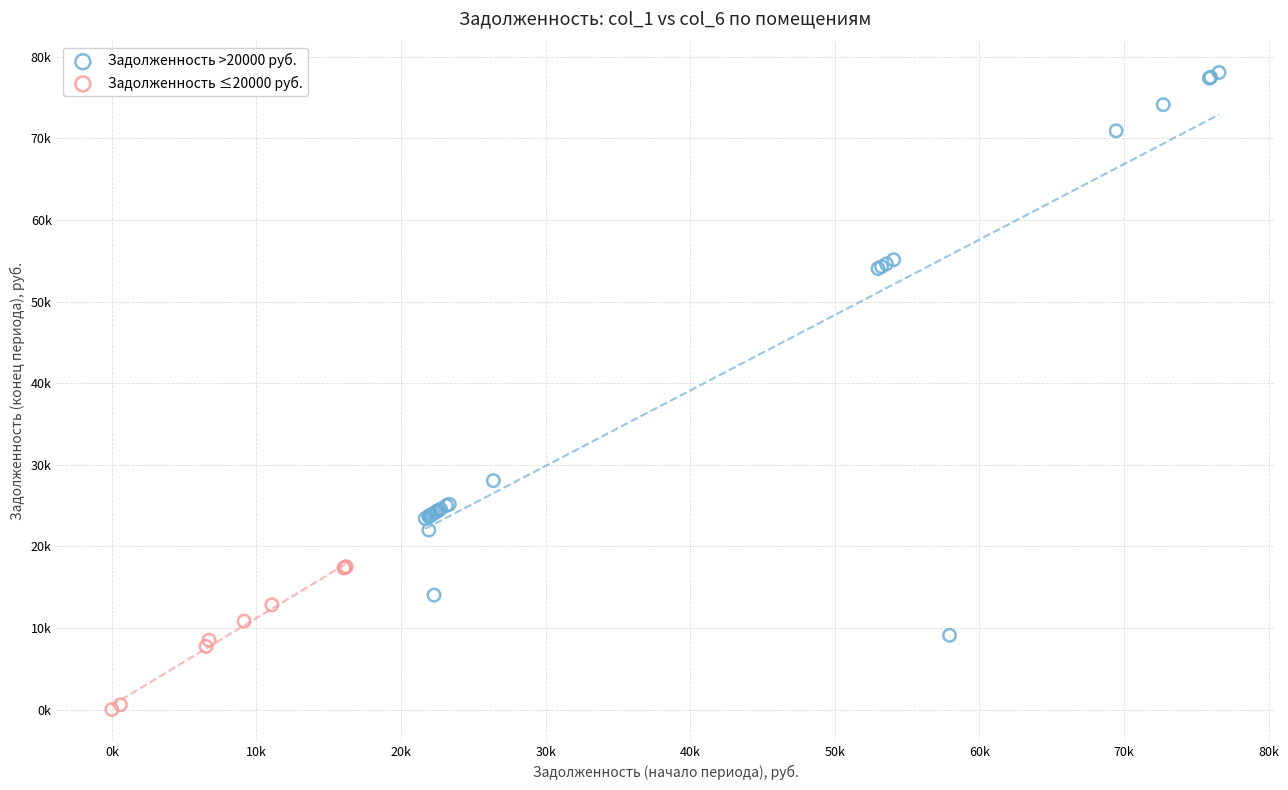

Which series has the widest spread of Y values?

Задолженность >20000 руб.